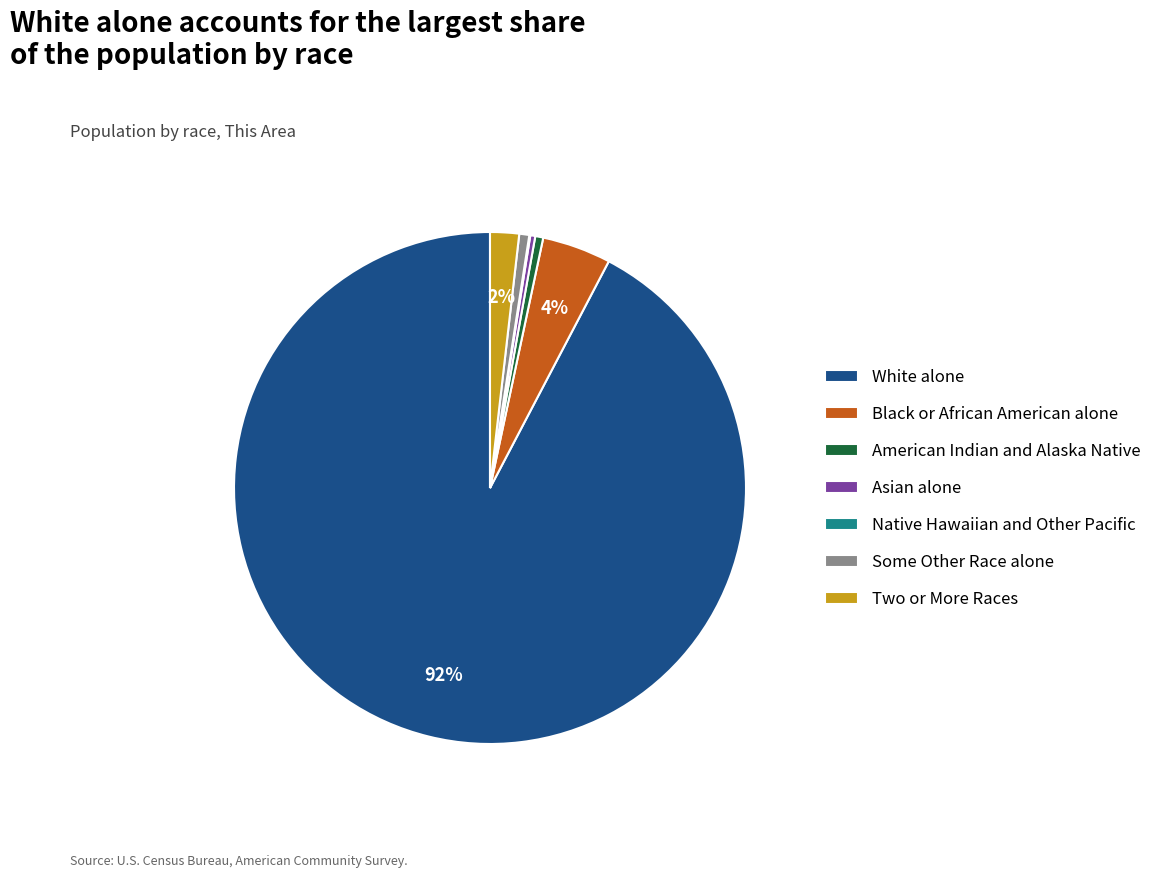

Which has a higher value, Black or African American alone or American Indian and Alaska Native?

Black or African American alone